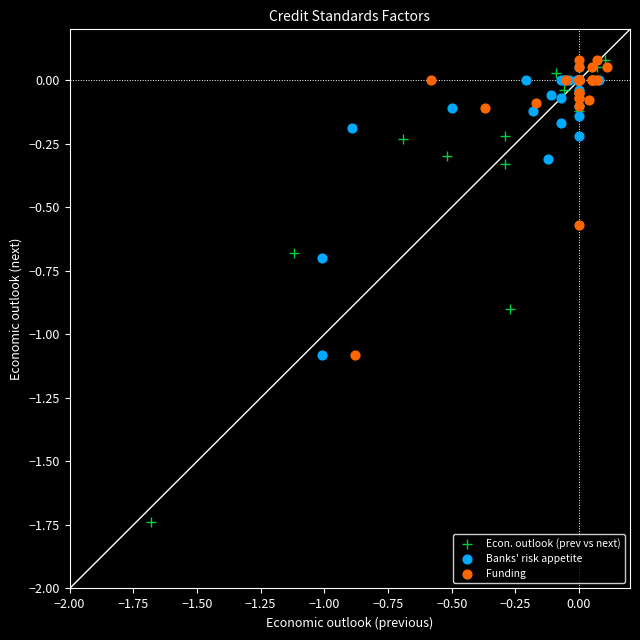

What are all the series names shown in the legend?

Econ. outlook (prev vs next), Banks' risk appetite, Funding